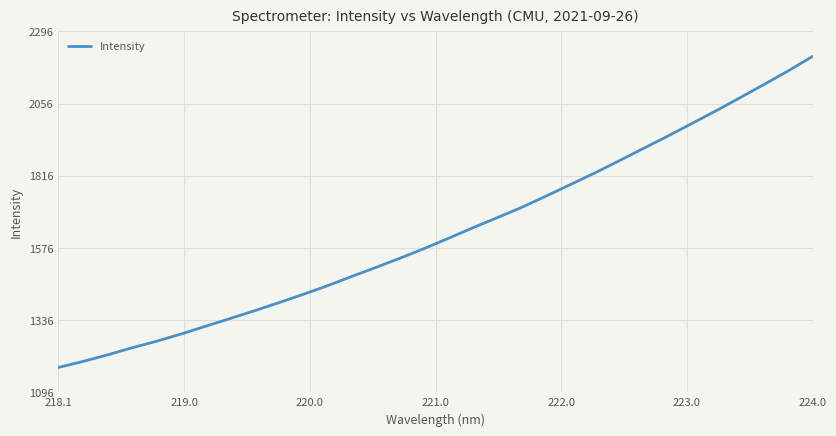

What is the maximum value shown in the chart?

2213.2